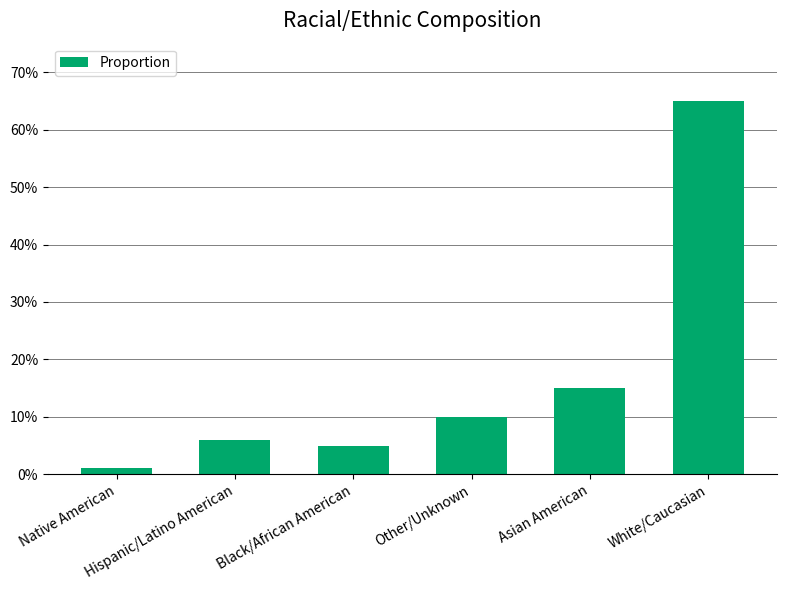

Does the chart contain any negative values?

No